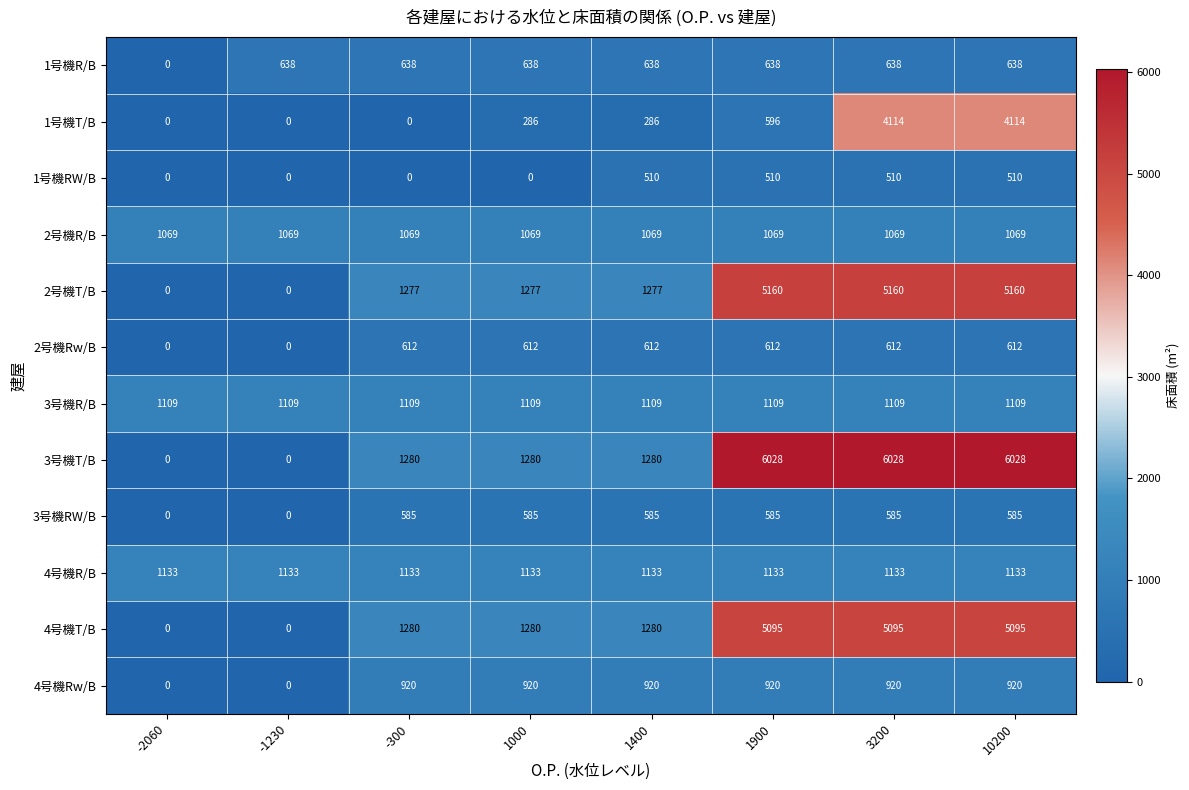

Which series has the widest spread of values?

3号機T/B